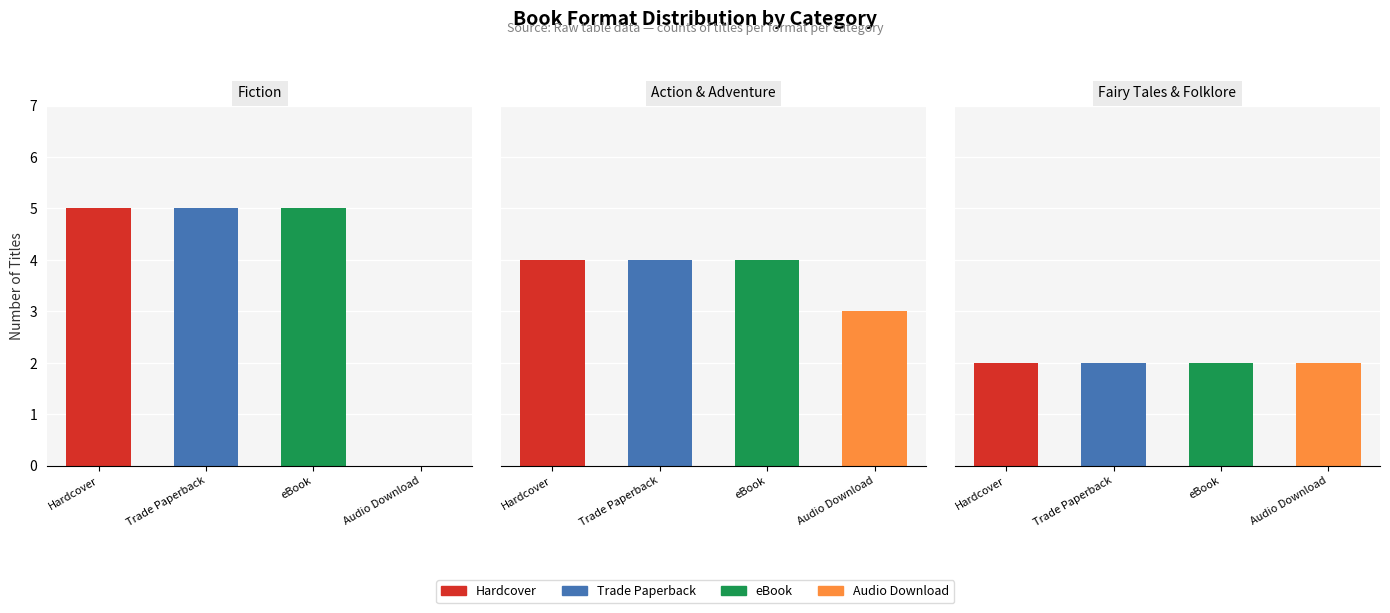

Is it true that Hardcover equals 3 at Fairy Tales & Folklore?

False